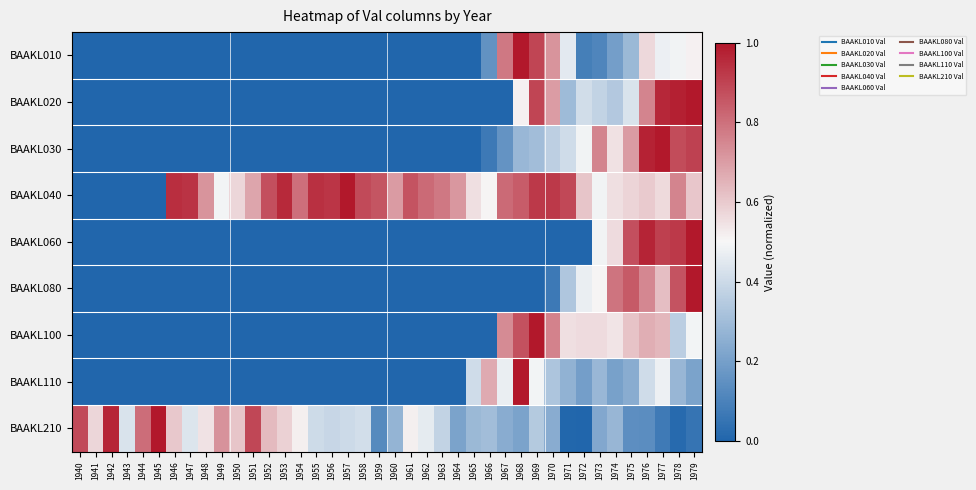

Reading left to right, extract all data points from this chart.

BAAKL010: 1940=0.0	1941=0.0	1942=0.0	1943=0.0	1944=0.0	1945=0.0	1946=0.0	1947=0.0	1948=0.0	1949=0.0	1950=0.0	1951=0.0	1952=0.0	1953=0.0	1954=0.0	1955=0.0	1956=0.0	1957=0.0	1958=0.0	1959=0.0	1960=0.0	1961=0.0	1962=0.0	1963=0.0	1964=0.0	1965=0.0	1966=0.2	1967=0.8	1968=1.0	1969=0.9	1970=0.7	1971=0.5	1972=0.1	1973=0.1	1974=0.2	1975=0.3	1976=0.6	1977=0.5	1978=0.5	1979=0.5
BAAKL020: 1940=0.0	1941=0.0	1942=0.0	1943=0.0	1944=0.0	1945=0.0	1946=0.0	1947=0.0	1948=0.0	1949=0.0	1950=0.0	1951=0.0	1952=0.0	1953=0.0	1954=0.0	1955=0.0	1956=0.0	1957=0.0	1958=0.0	1959=0.0	1960=0.0	1961=0.0	1962=0.0	1963=0.0	1964=0.0	1965=0.0	1966=0.0	1967=0.0	1968=0.5	1969=0.9	1970=0.7	1971=0.3	1972=0.4	1973=0.4	1974=0.3	1975=0.4	1976=0.8	1977=1.0	1978=1.0	1979=1.0
BAAKL030: 1940=0.0	1941=0.0	1942=0.0	1943=0.0	1944=0.0	1945=0.0	1946=0.0	1947=0.0	1948=0.0	1949=0.0	1950=0.0	1951=0.0	1952=0.0	1953=0.0	1954=0.0	1955=0.0	1956=0.0	1957=0.0	1958=0.0	1959=0.0	1960=0.0	1961=0.0	1962=0.0	1963=0.0	1964=0.0	1965=0.0	1966=0.1	1967=0.2	1968=0.3	1969=0.3	1970=0.4	1971=0.4	1972=0.5	1973=0.8	1974=0.6	1975=0.7	1976=1.0	1977=1.0	1978=0.9	1979=0.9
BAAKL040: 1940=0.0	1941=0.0	1942=0.0	1943=0.0	1944=0.0	1945=0.0	1946=0.9	1947=0.9	1948=0.7	1949=0.5	1950=0.6	1951=0.7	1952=0.9	1953=1.0	1954=0.8	1955=0.9	1956=0.9	1957=1.0	1958=0.9	1959=0.9	1960=0.7	1961=0.9	1962=0.8	1963=0.8	1964=0.7	1965=0.6	1966=0.5	1967=0.8	1968=0.8	1969=0.9	1970=0.9	1971=0.9	1972=0.6	1973=0.5	1974=0.6	1975=0.6	1976=0.6	1977=0.6	1978=0.8	1979=0.6
BAAKL060: 1940=0.0	1941=0.0	1942=0.0	1943=0.0	1944=0.0	1945=0.0	1946=0.0	1947=0.0	1948=0.0	1949=0.0	1950=0.0	1951=0.0	1952=0.0	1953=0.0	1954=0.0	1955=0.0	1956=0.0	1957=0.0	1958=0.0	1959=0.0	1960=0.0	1961=0.0	1962=0.0	1963=0.0	1964=0.0	1965=0.0	1966=0.0	1967=0.0	1968=0.0	1969=0.0	1970=0.0	1971=0.0	1972=0.0	1973=0.5	1974=0.6	1975=0.9	1976=1.0	1977=0.9	1978=0.9	1979=1.0
BAAKL080: 1940=0.0	1941=0.0	1942=0.0	1943=0.0	1944=0.0	1945=0.0	1946=0.0	1947=0.0	1948=0.0	1949=0.0	1950=0.0	1951=0.0	1952=0.0	1953=0.0	1954=0.0	1955=0.0	1956=0.0	1957=0.0	1958=0.0	1959=0.0	1960=0.0	1961=0.0	1962=0.0	1963=0.0	1964=0.0	1965=0.0	1966=0.0	1967=0.0	1968=0.0	1969=0.0	1970=0.1	1971=0.3	1972=0.5	1973=0.5	1974=0.8	1975=0.9	1976=0.7	1977=0.6	1978=0.9	1979=1.0
BAAKL100: 1940=0.0	1941=0.0	1942=0.0	1943=0.0	1944=0.0	1945=0.0	1946=0.0	1947=0.0	1948=0.0	1949=0.0	1950=0.0	1951=0.0	1952=0.0	1953=0.0	1954=0.0	1955=0.0	1956=0.0	1957=0.0	1958=0.0	1959=0.0	1960=0.0	1961=0.0	1962=0.0	1963=0.0	1964=0.0	1965=0.0	1966=0.0	1967=0.7	1968=0.9	1969=1.0	1970=0.8	1971=0.6	1972=0.6	1973=0.6	1974=0.5	1975=0.6	1976=0.7	1977=0.6	1978=0.4	1979=0.5
BAAKL110: 1940=0.0	1941=0.0	1942=0.0	1943=0.0	1944=0.0	1945=0.0	1946=0.0	1947=0.0	1948=0.0	1949=0.0	1950=0.0	1951=0.0	1952=0.0	1953=0.0	1954=0.0	1955=0.0	1956=0.0	1957=0.0	1958=0.0	1959=0.0	1960=0.0	1961=0.0	1962=0.0	1963=0.0	1964=0.0	1965=0.4	1966=0.7	1967=0.5	1968=1.0	1969=0.5	1970=0.3	1971=0.3	1972=0.2	1973=0.3	1974=0.2	1975=0.2	1976=0.4	1977=0.5	1978=0.3	1979=0.2
BAAKL210: 1940=0.9	1941=0.6	1942=1.0	1943=0.4	1944=0.8	1945=1.0	1946=0.6	1947=0.4	1948=0.5	1949=0.7	1950=0.6	1951=0.9	1952=0.6	1953=0.6	1954=0.5	1955=0.4	1956=0.4	1957=0.4	1958=0.4	1959=0.1	1960=0.3	1961=0.5	1962=0.5	1963=0.4	1964=0.2	1965=0.3	1966=0.3	1967=0.2	1968=0.2	1969=0.3	1970=0.2	1971=0.0	1972=0.0	1973=0.2	1974=0.3	1975=0.1	1976=0.1	1977=0.1	1978=0.0	1979=0.1